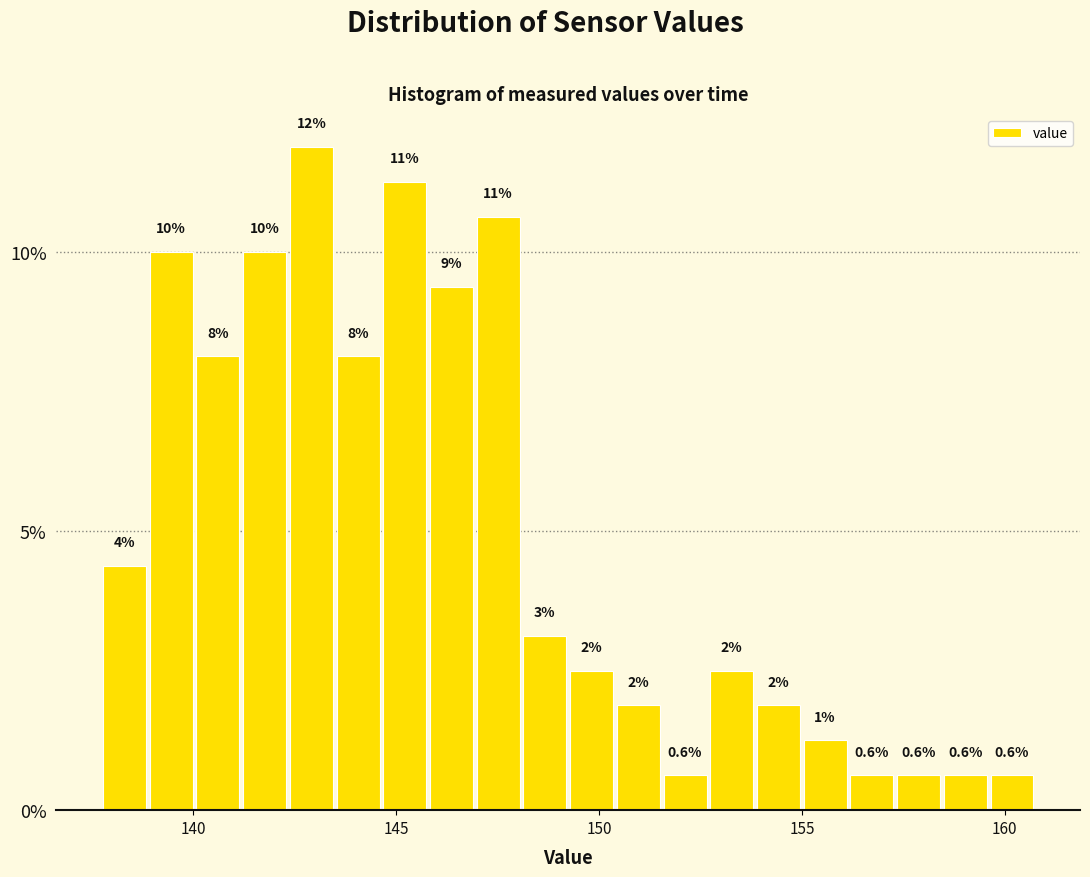

Read against the x-axis, roughly where is the centre of the tallest bar?

143.0